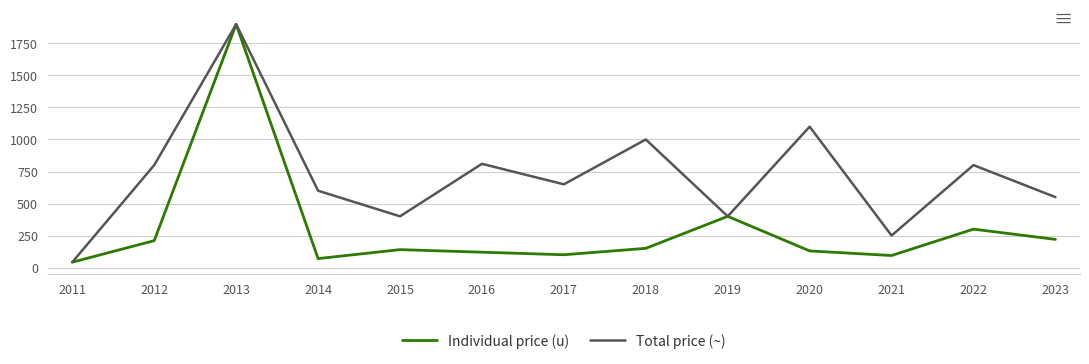

The value of Individual price (u) at 2018 is 150. True or false?

True